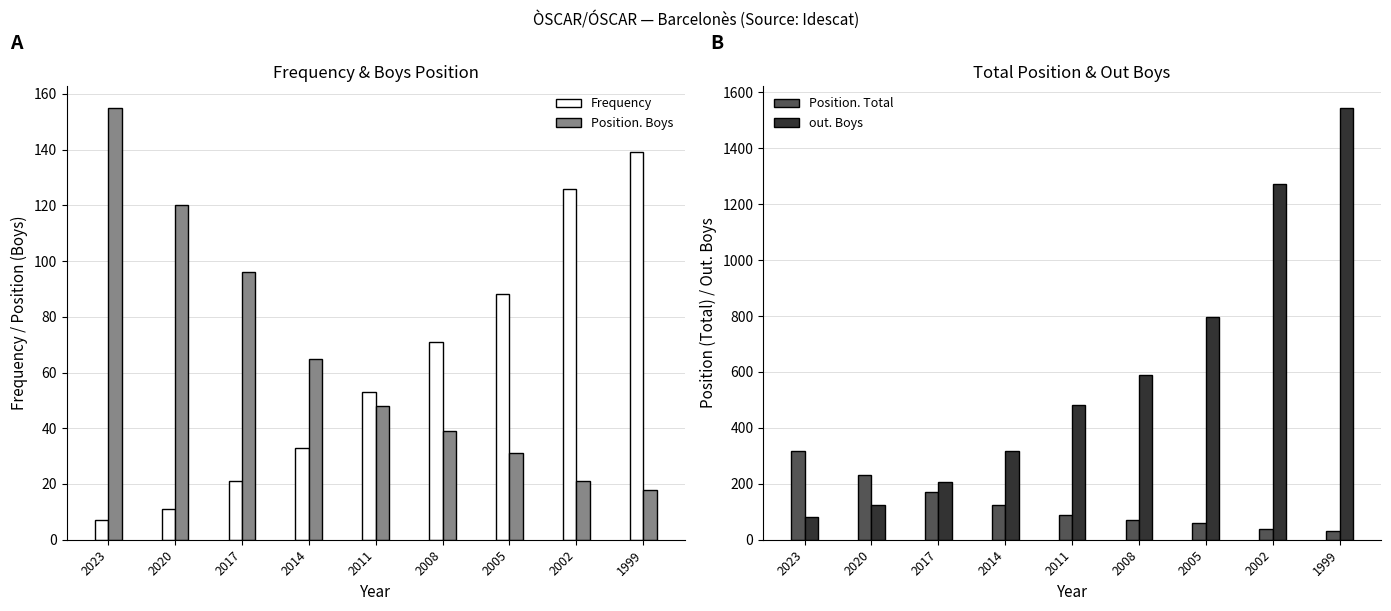

What is the sum of the Position. Total values at 2017 and 2008?

238